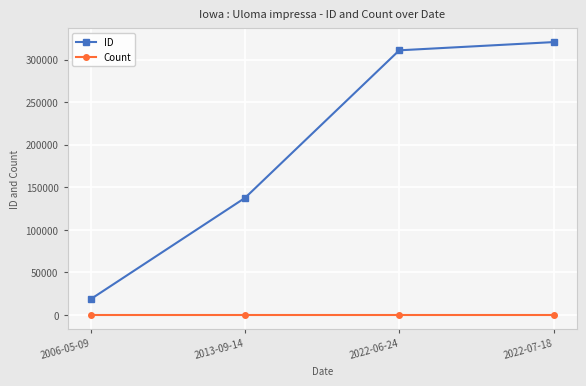

True or false: Count and ID cross at least once.

False